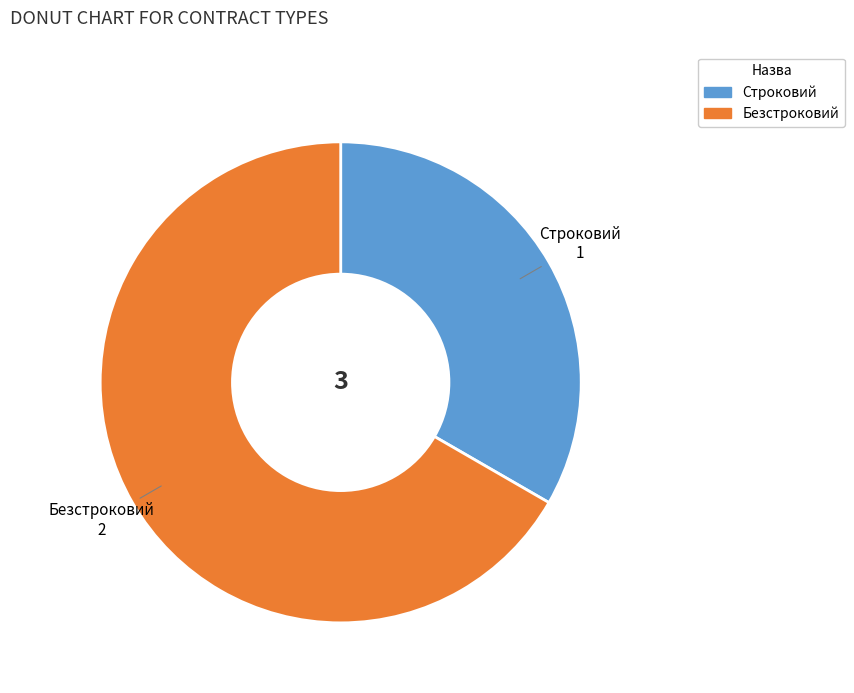

Is it true that Строковий is 33% of the pie?

True